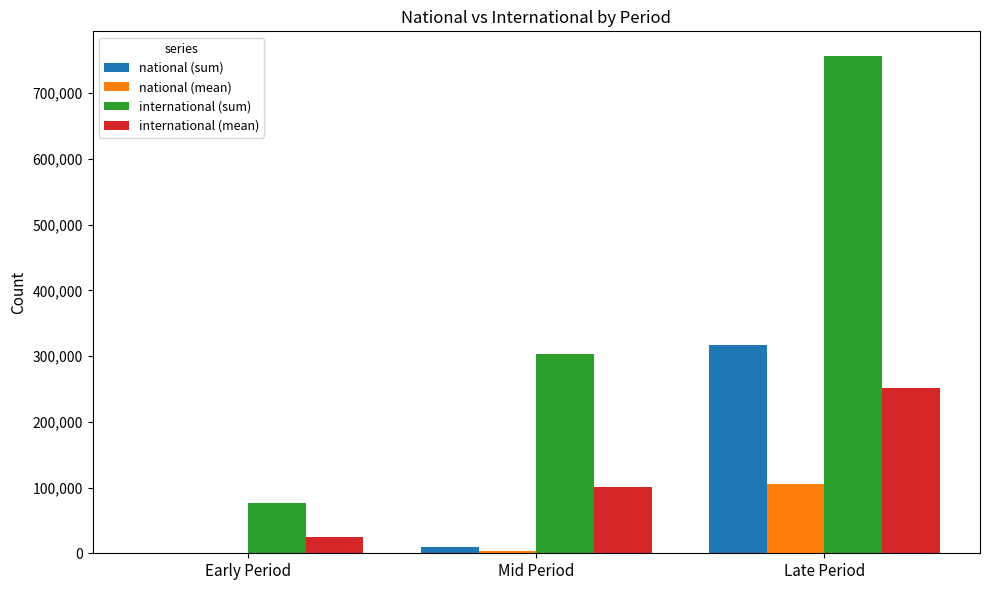

At which category is the sum across all series the highest?

Late Period